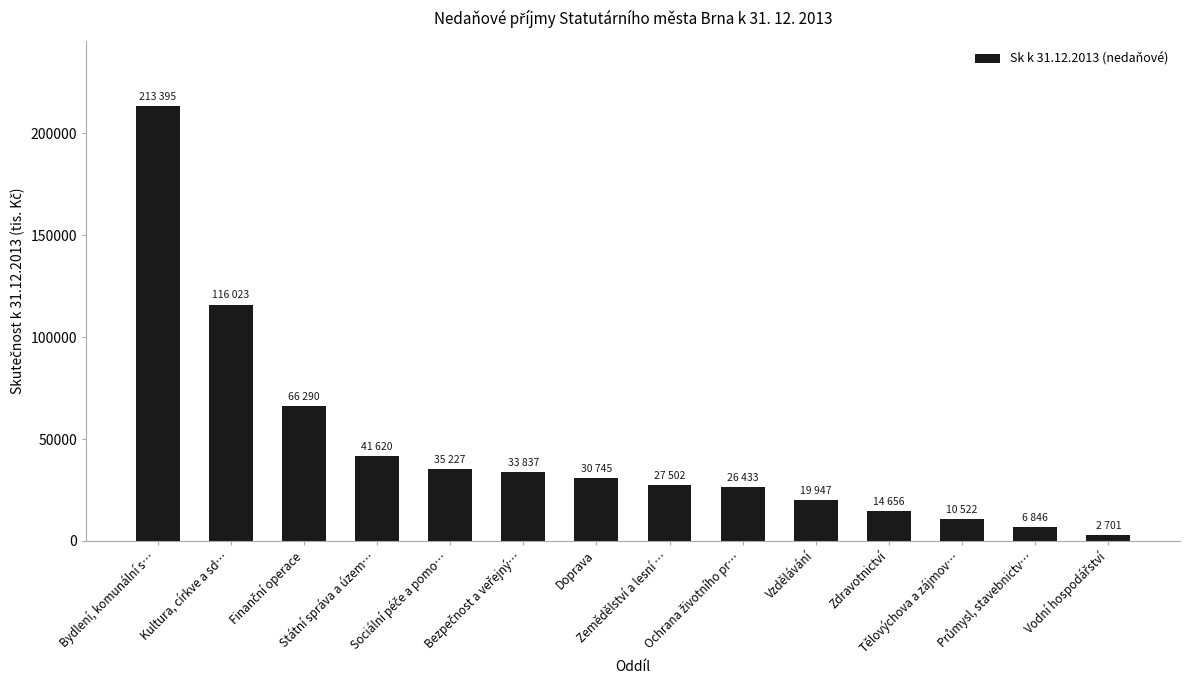

Reading left to right, what are all the values shown in this chart?

213395	116023	66290	41620	35227	33837	30745	27502	26433	19947	14656	10522	6846	2701